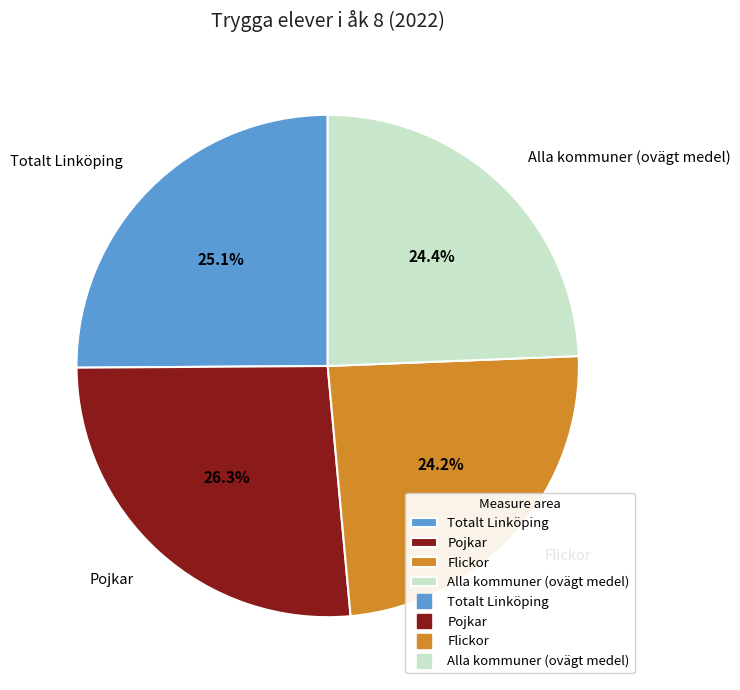

How much of the chart is everything except Flickor?

75.8%